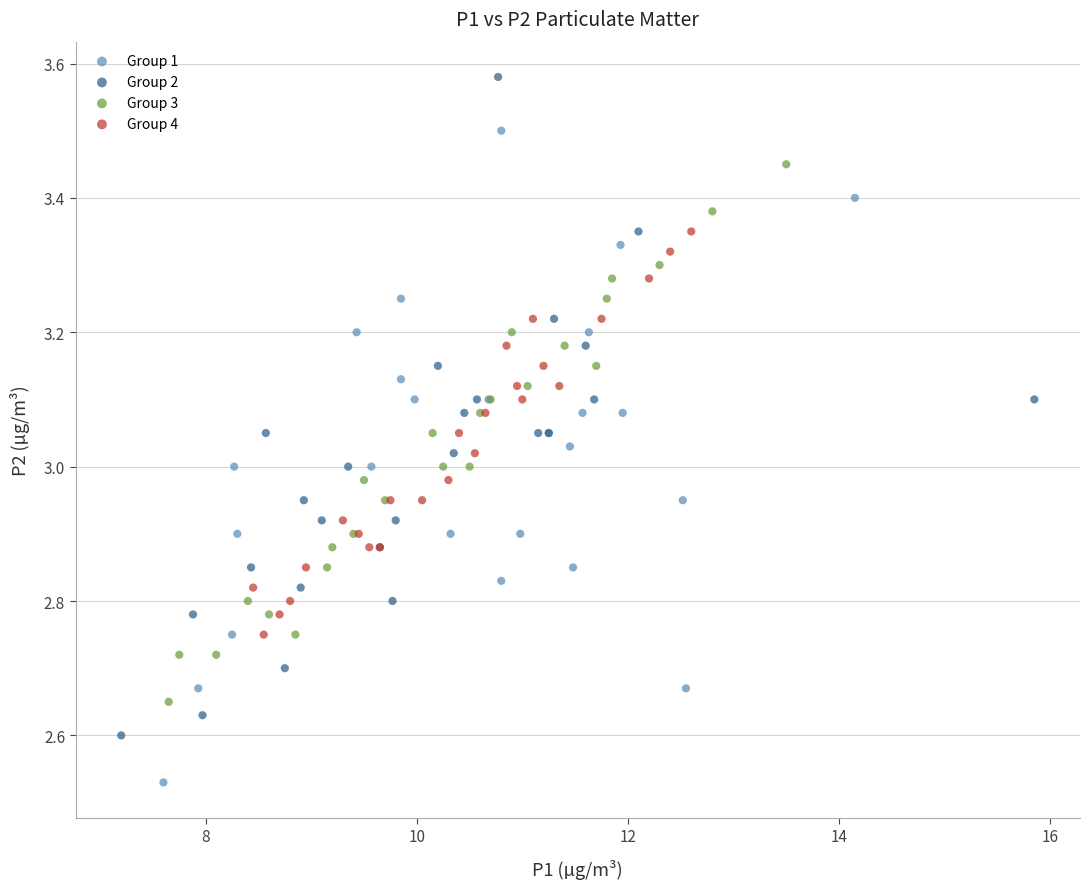

Which series contains the lowest Y value?

Group 1